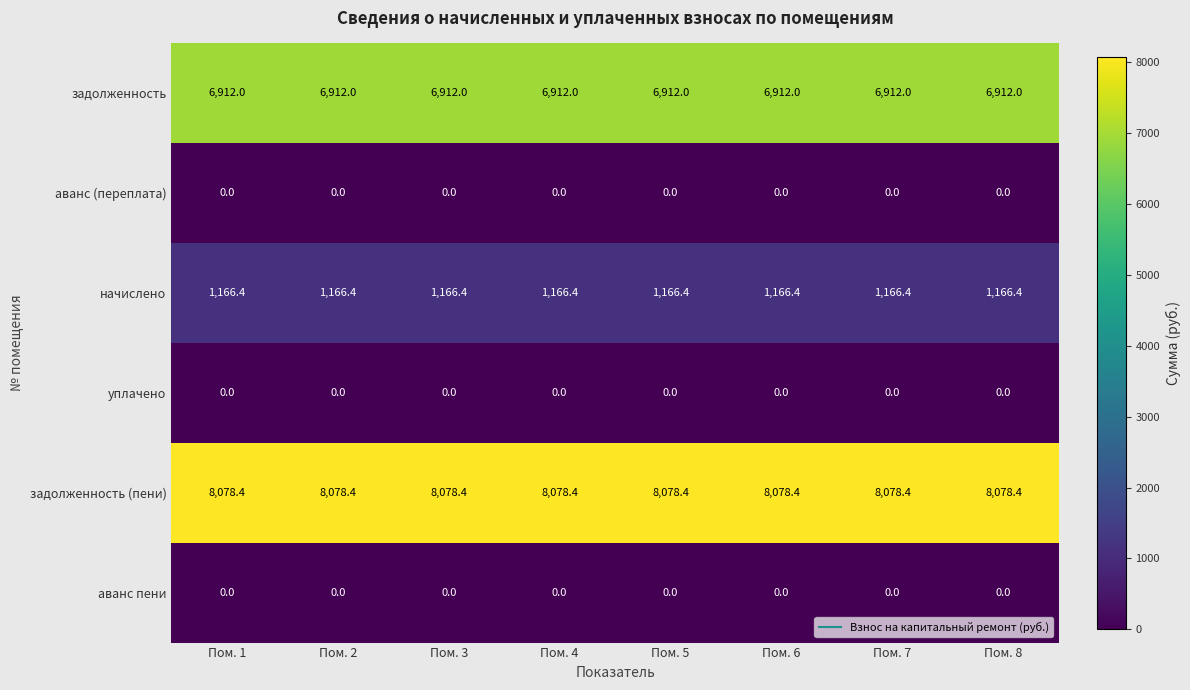

What is the difference between the highest and lowest values at Пом. 4?

8078.4